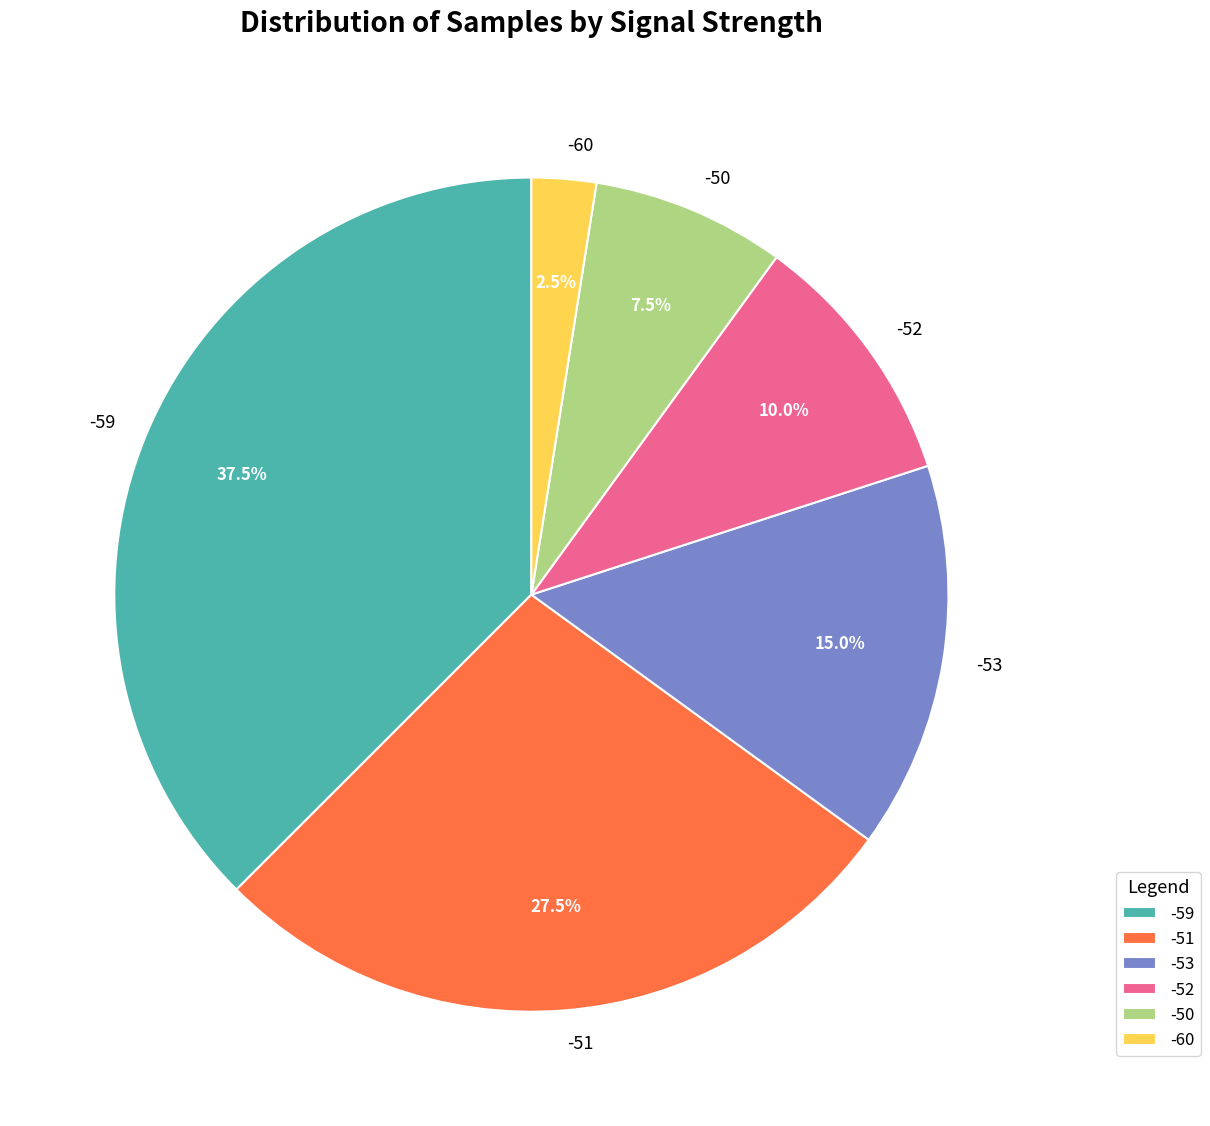

Combined, do -60 and -51 account for over 50%?

No